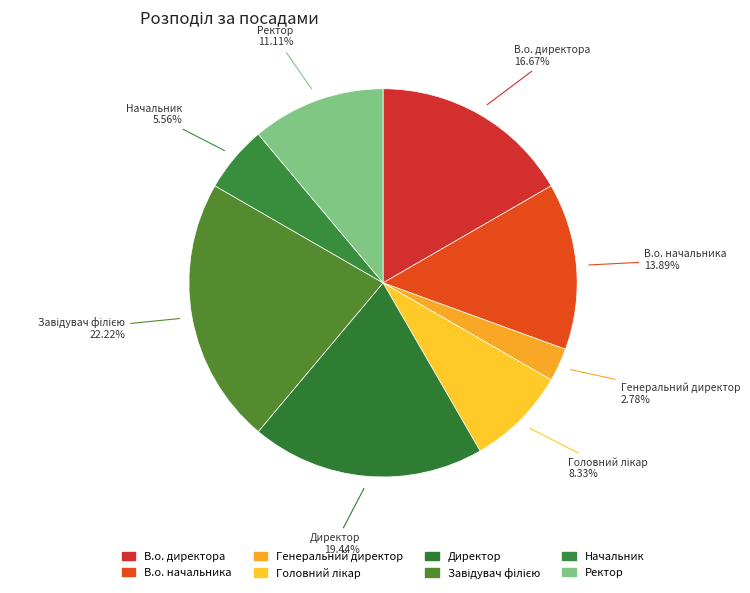

Is the sum of Генеральний директор and В.о. директора greater than half?

No